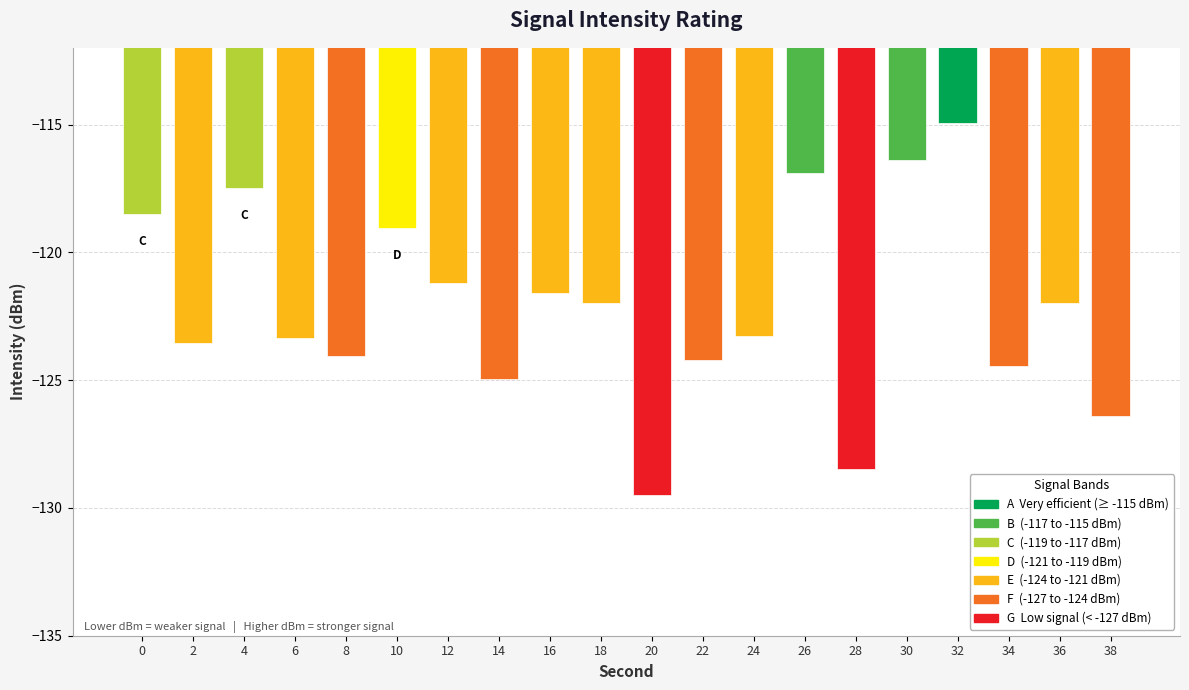

Which category has the lowest value across all series?

20